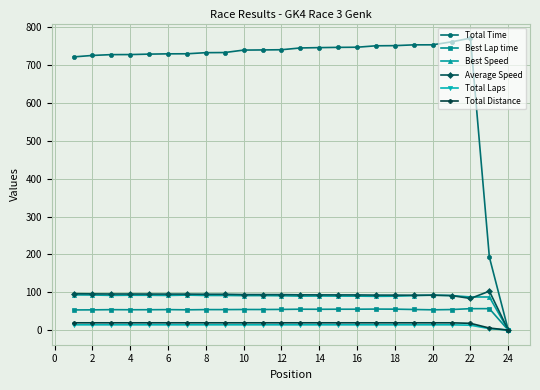

Which series has the largest total across all categories?

Total Time